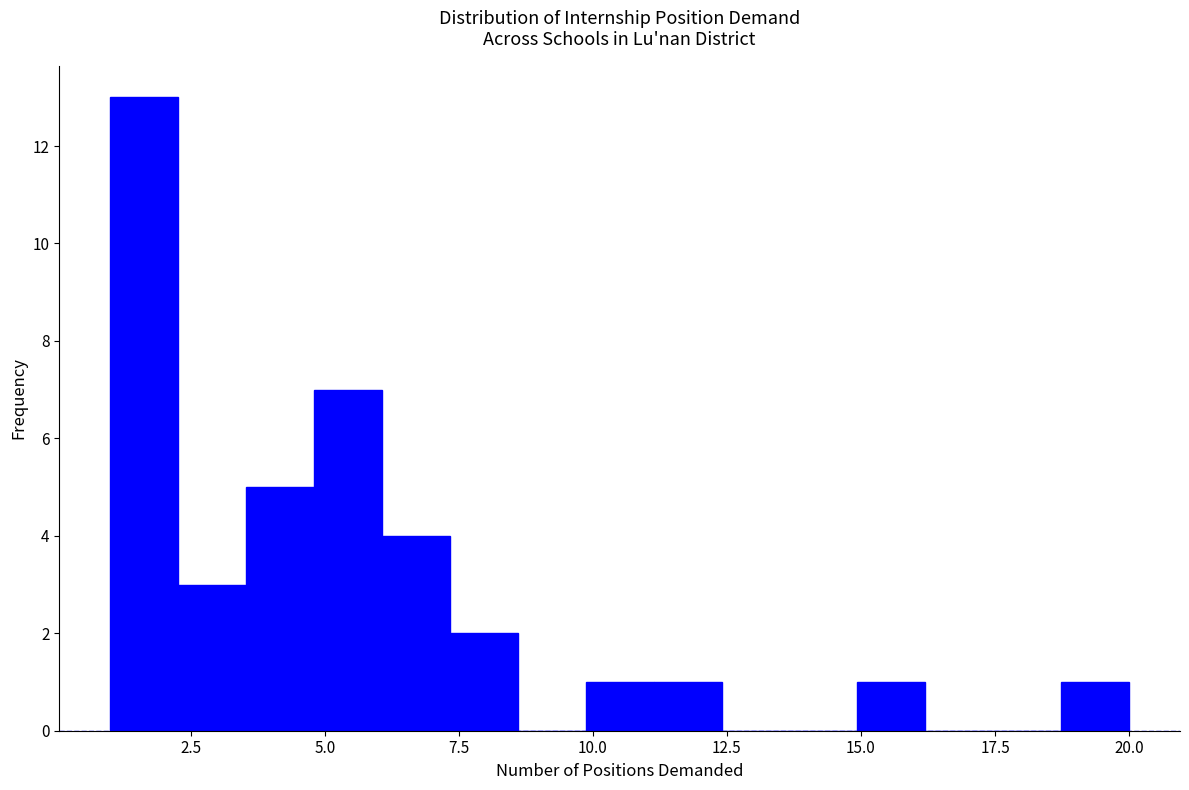

Around what value on the x-axis is the tallest bar? Give the approximate position of its centre, as read against the axis.

1.5